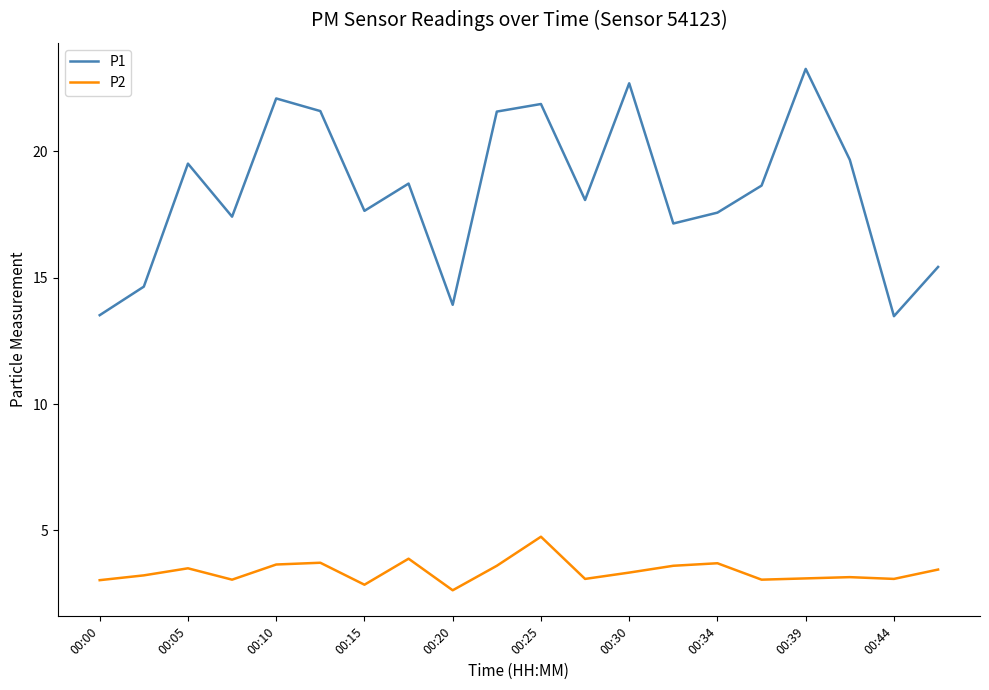

Which series has the largest total across all categories?

P1